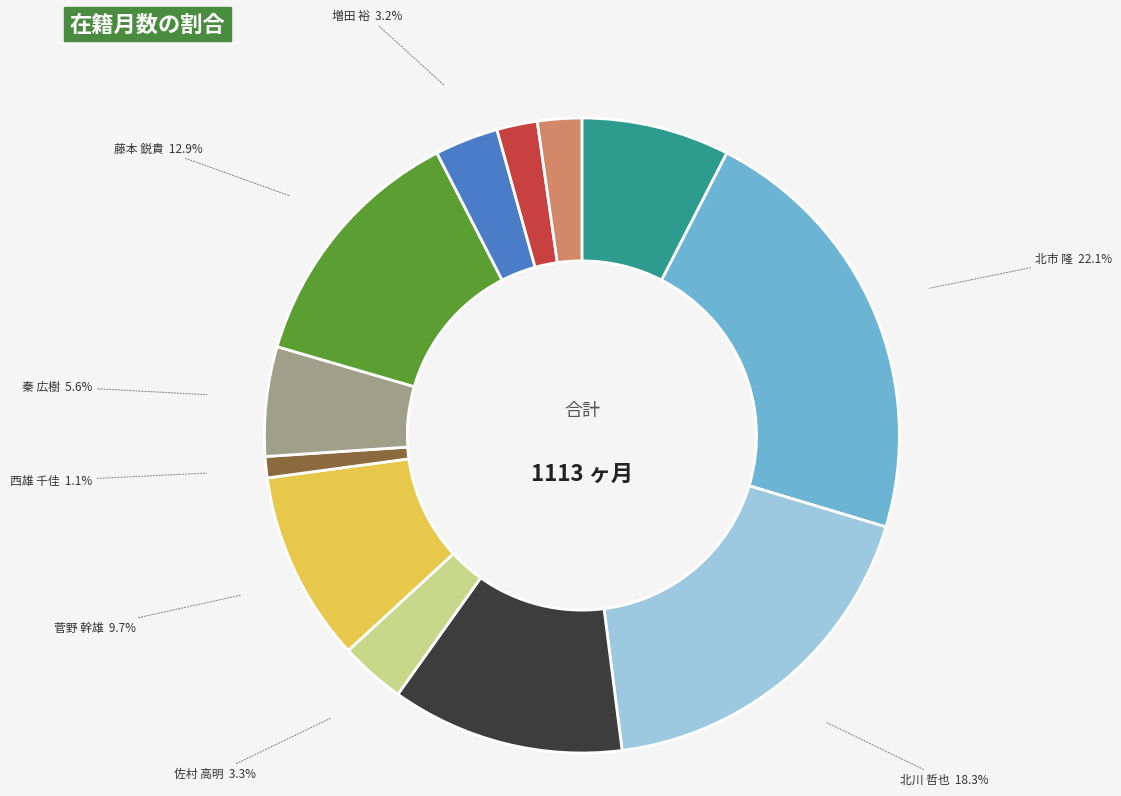

Count the number of slices in the pie.

12